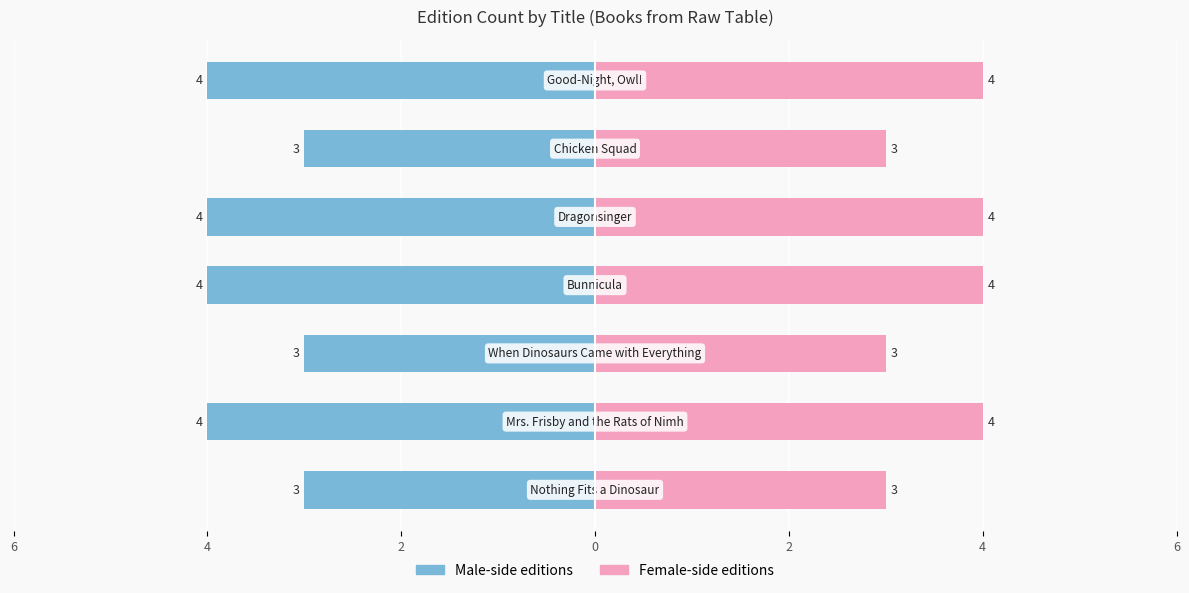

How many data points in Female are less than 4?

3